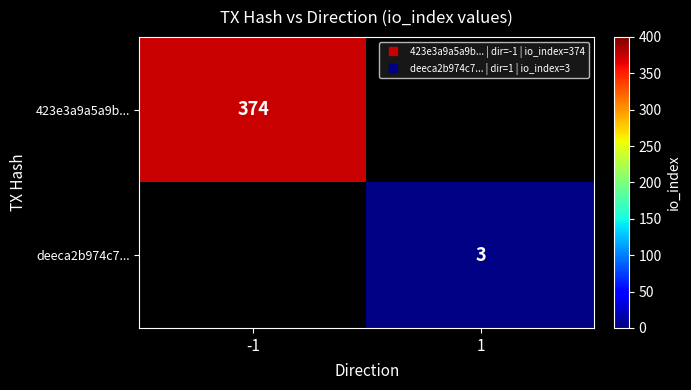

Which category has the lowest value across all series?

1